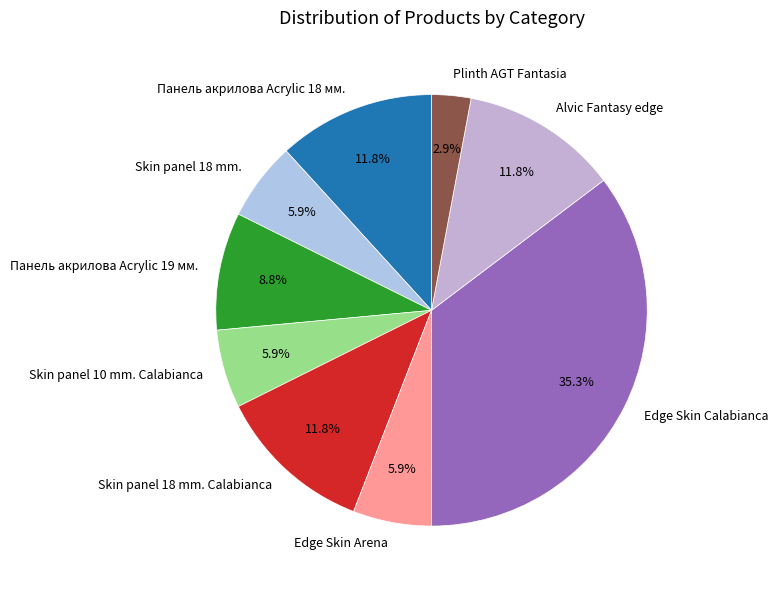

Is the sum of Edge Skin Arena and Edge Skin Calabianca greater than half?

No